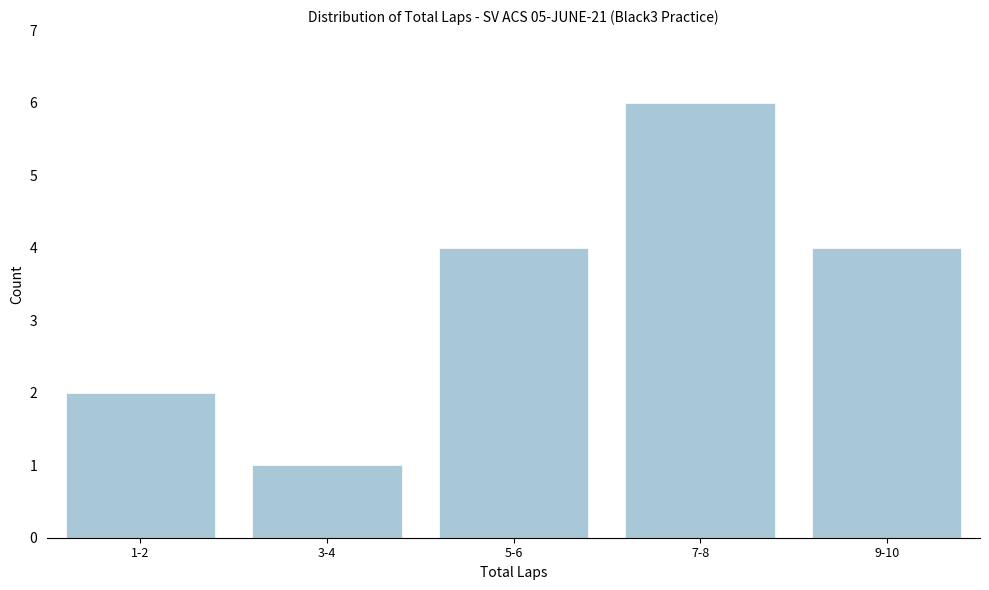

Reading right to left, list all the values displayed in this chart.

4	6	4	1	2